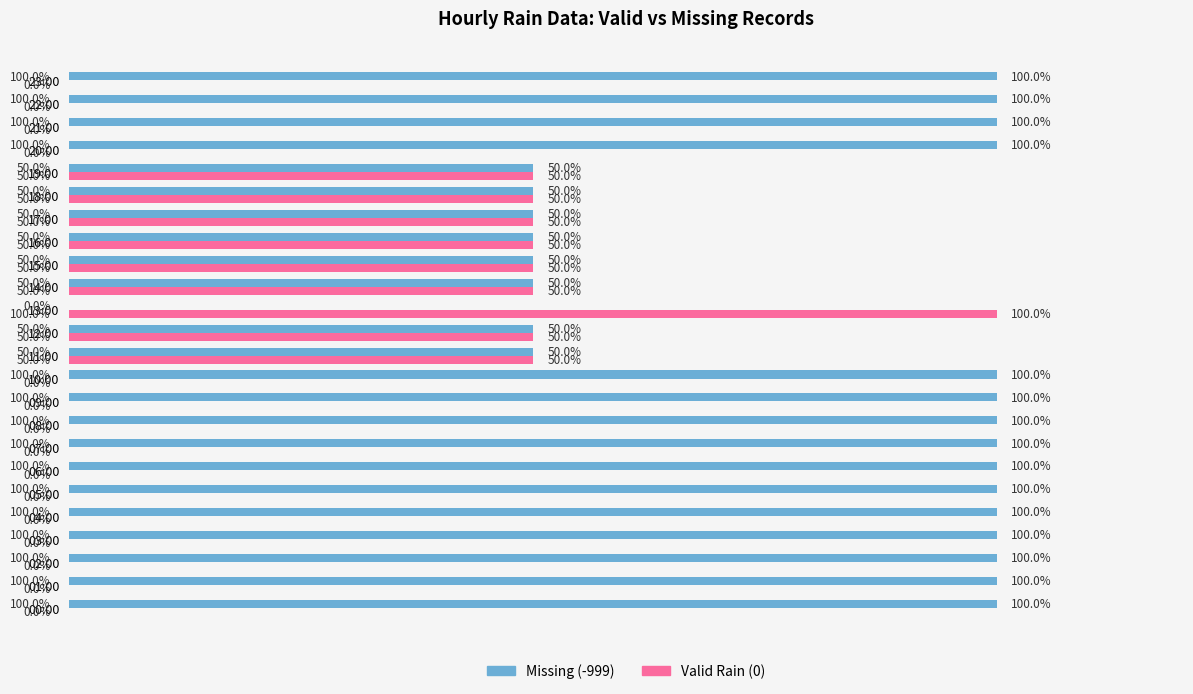

Which series has the largest total across all categories?

Missing (-999)